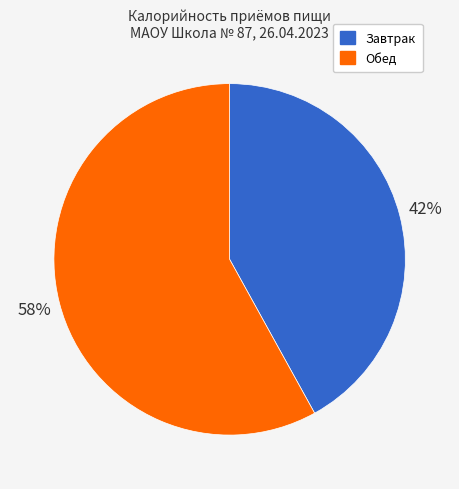

To the nearest percent, what percentage of the pie is Завтрак?

42%